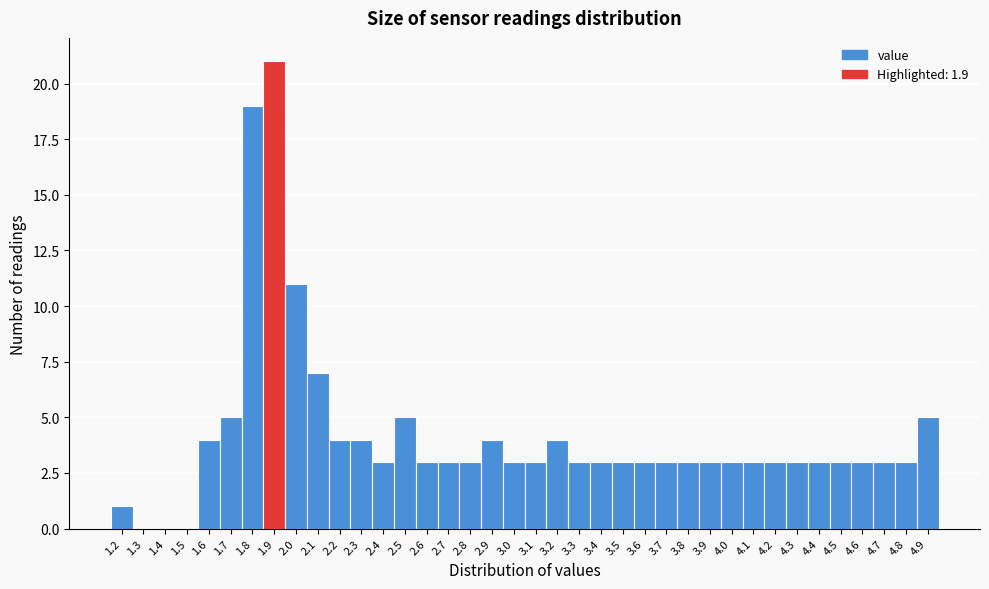

What is the sum of all values?

160